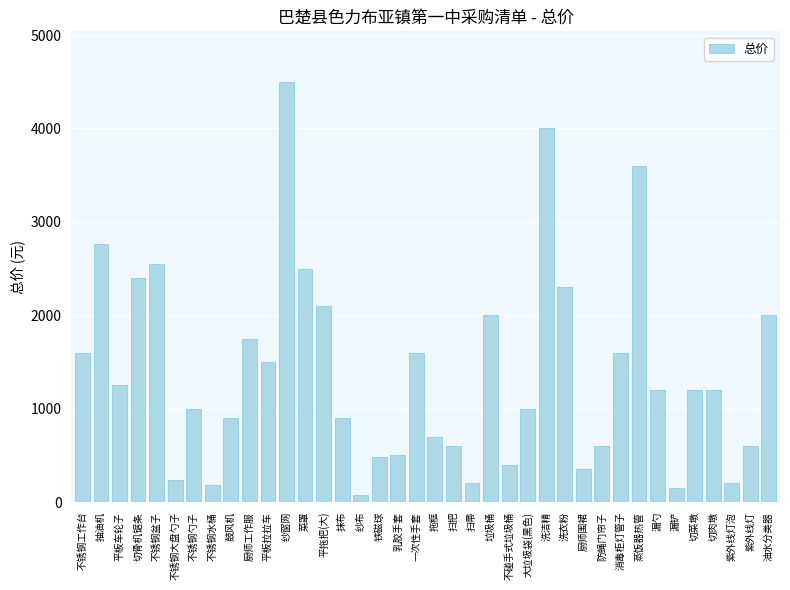

At which label is the value closest to 2290?

洗衣粉